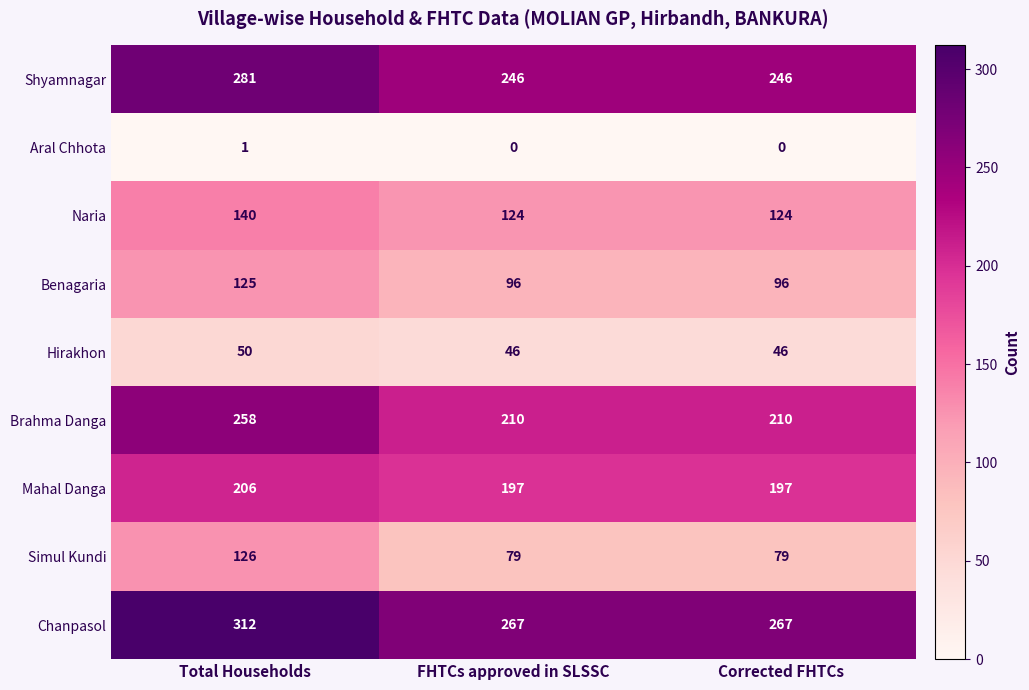

What is the sum of all Mahal Danga values?

600